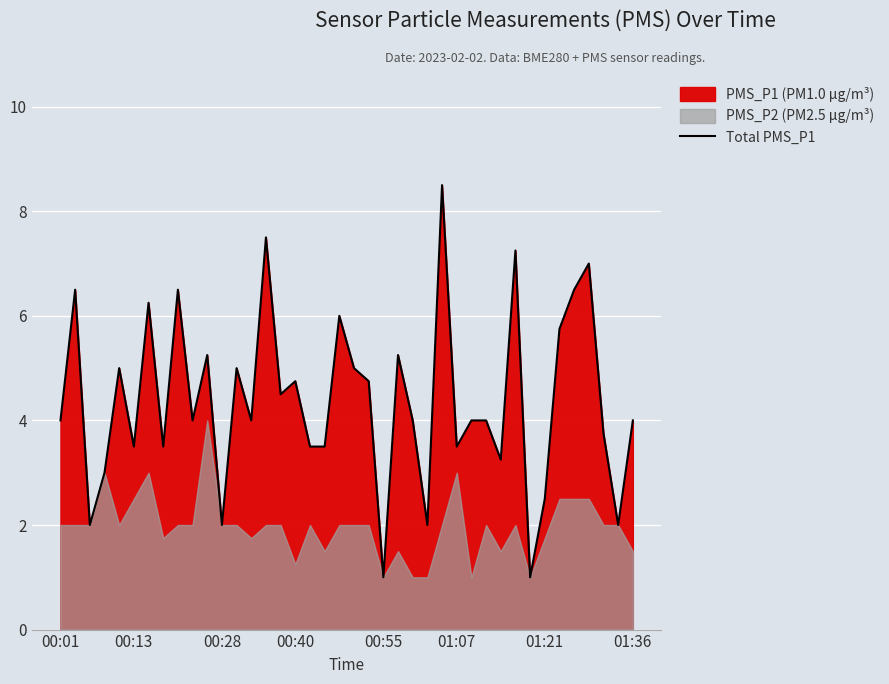

What is the value of the 23rd point from the left?

1.0